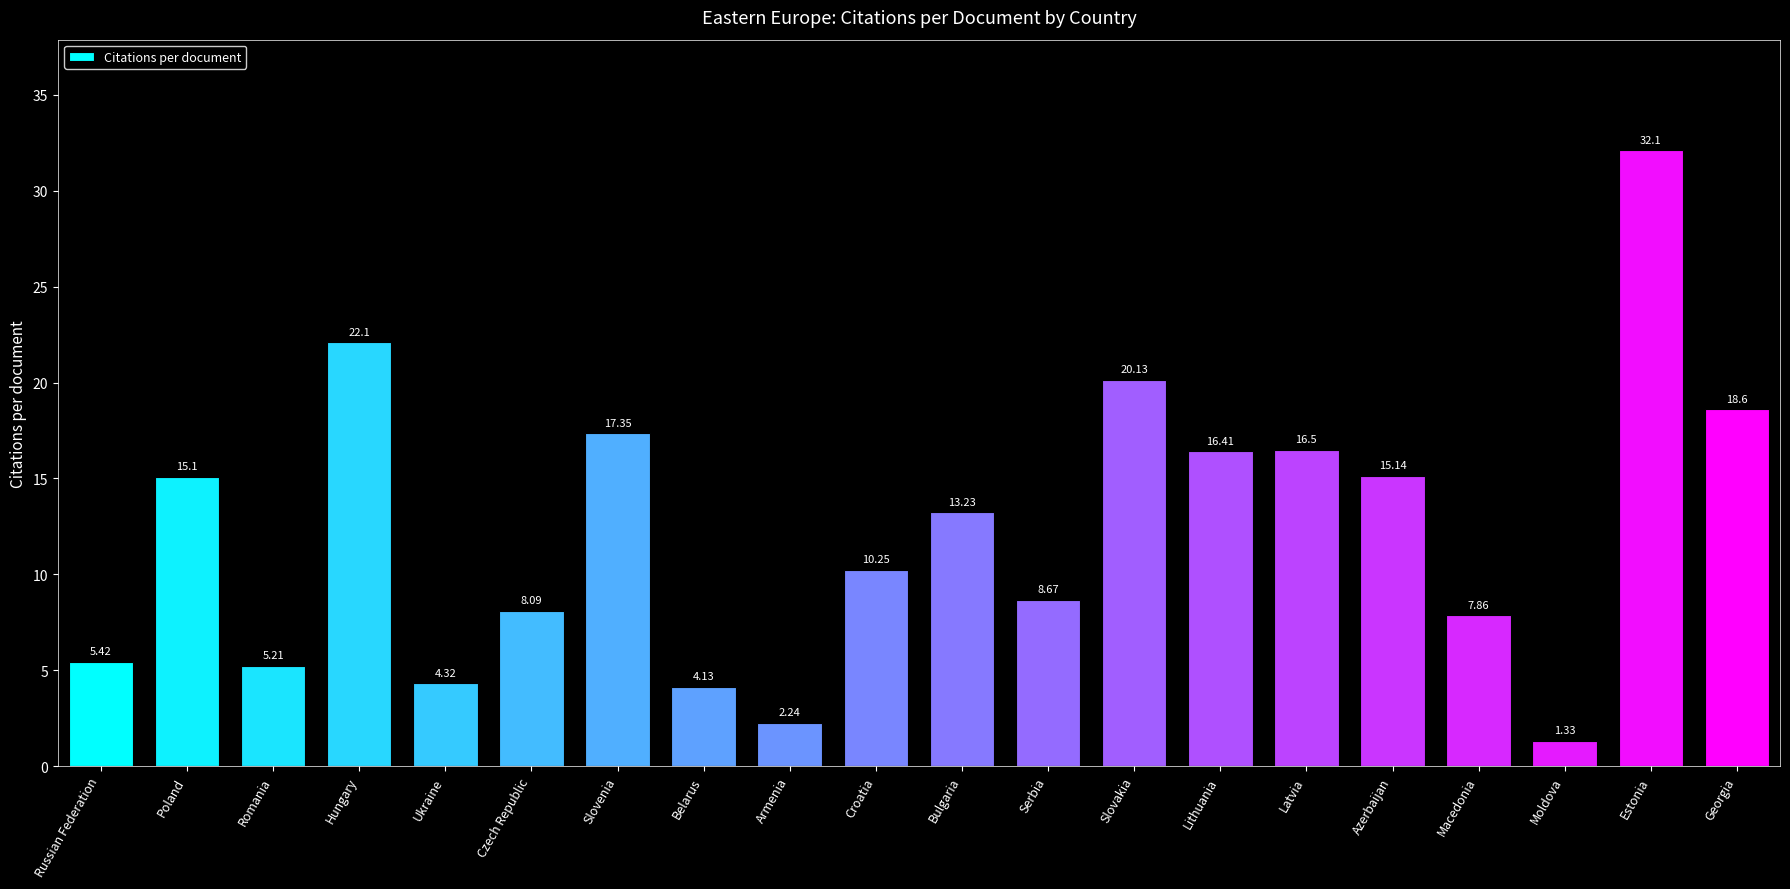

At which label is the value closest to 16?

Lithuania